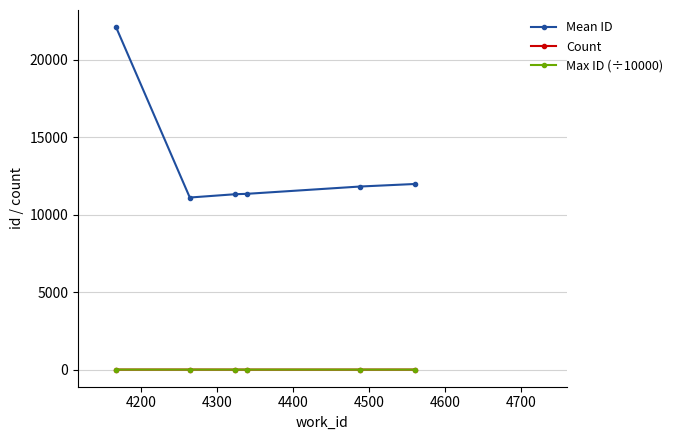

Which series has the widest spread of values?

Mean ID